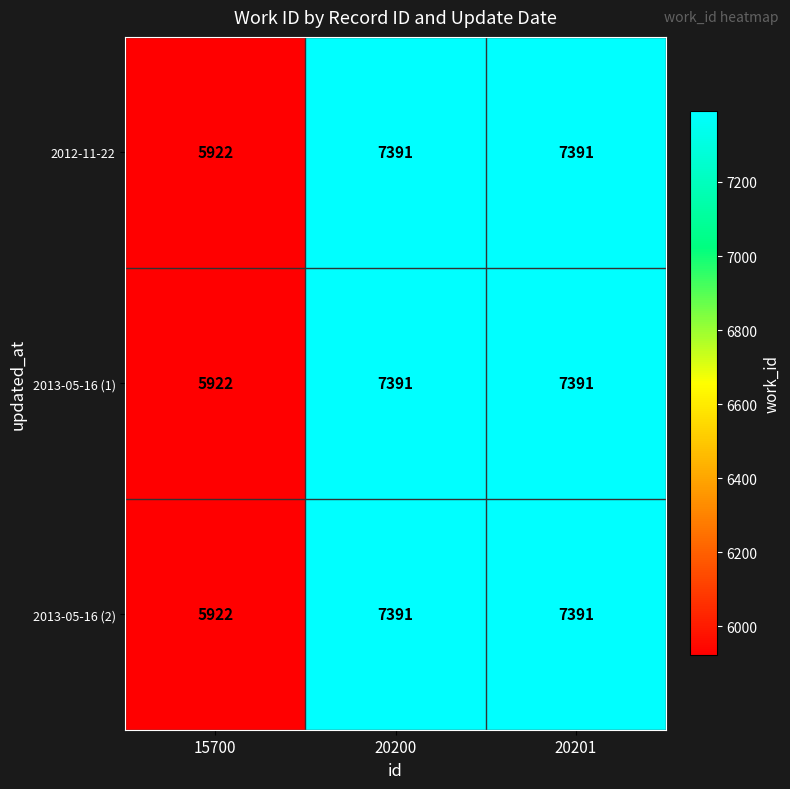

At how many categories does at least one series exceed 6059?

2